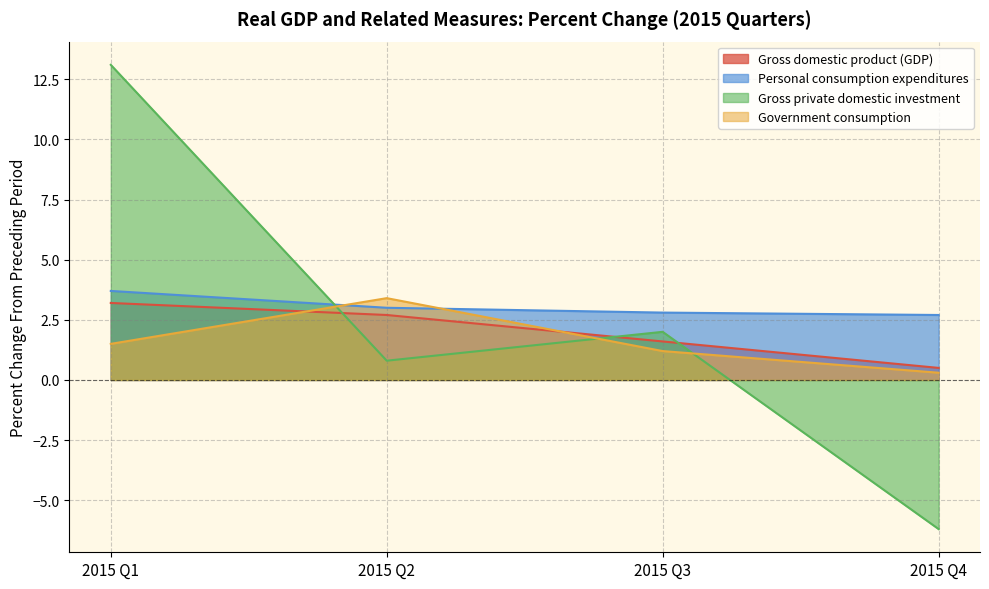

At which category is the sum across all series the highest?

2015 Q1